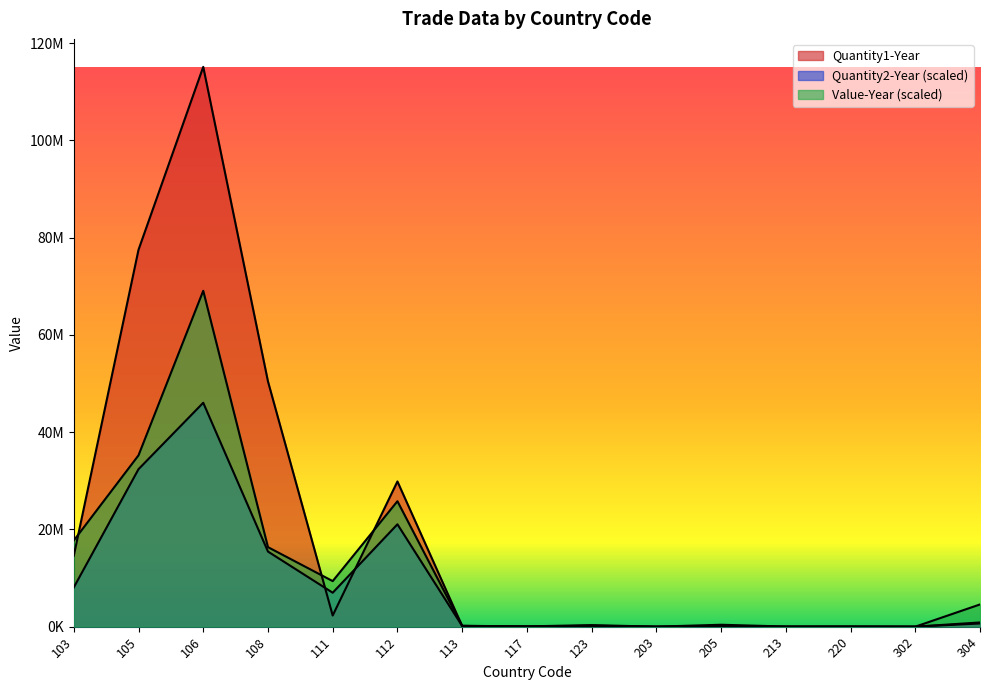

What is the average value of the Value-Year series?

11943644.4